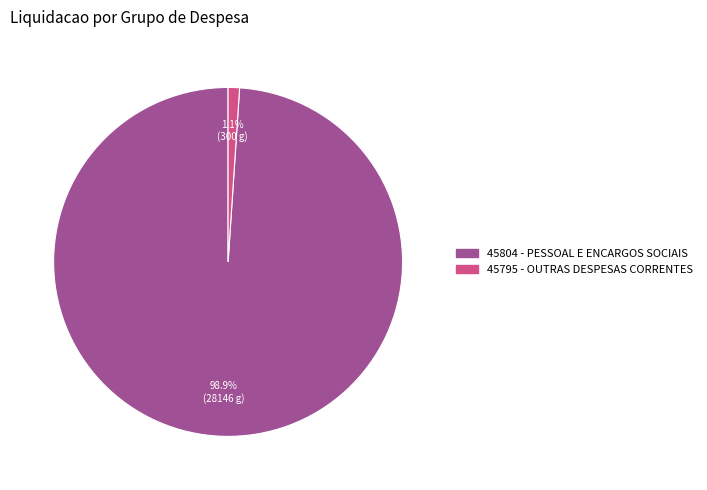

To the nearest percent, what portion does 45804 - PESSOAL E ENCARGOS SOCIAIS represent?

99%